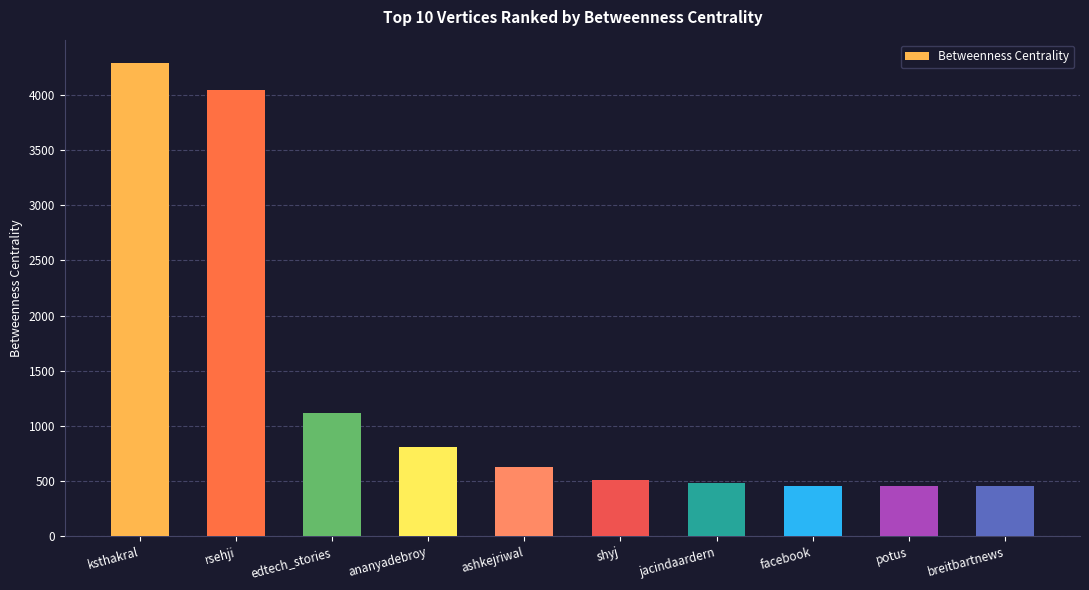

What position from the left is ashkejriwal?

5